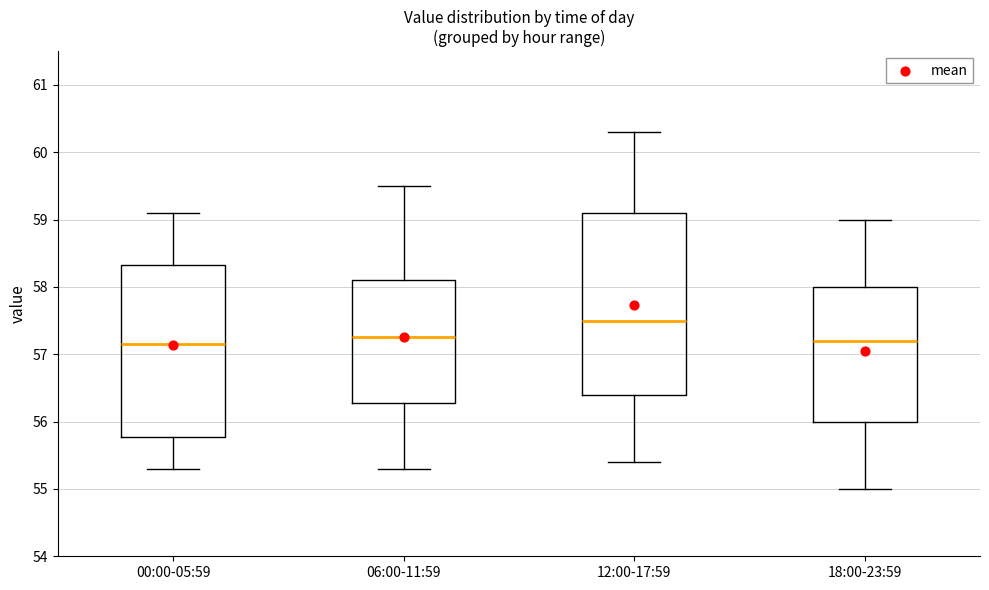

Reading left to right, transcribe this box plot: for each box, give where its median line is, the range the box spans, and where its two whiskers end, as read against the y-axis. The values are not printed on the chart, so give them approximately, as read against the axis.

00:00-05:59: median 57.2, box 55.8 to 58.3, whiskers 55.3 to 59.1
06:00-11:59: median 57.3, box 56.3 to 58.1, whiskers 55.3 to 59.5
12:00-17:59: median 57.5, box 56.4 to 59.1, whiskers 55.4 to 60.3
18:00-23:59: median 57.2, box 56.0 to 58.0, whiskers 55.0 to 59.0